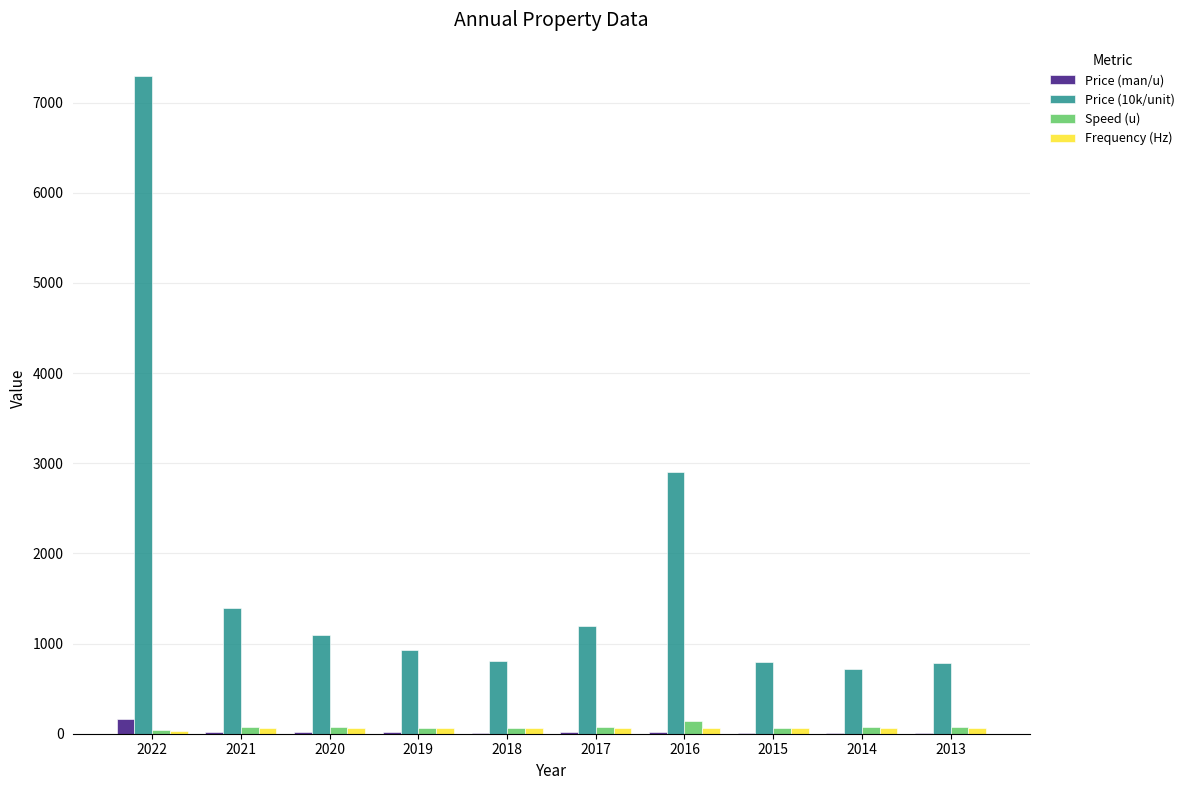

Between 2019 and 2013, which series saw the biggest shift?

Price (10k/unit)